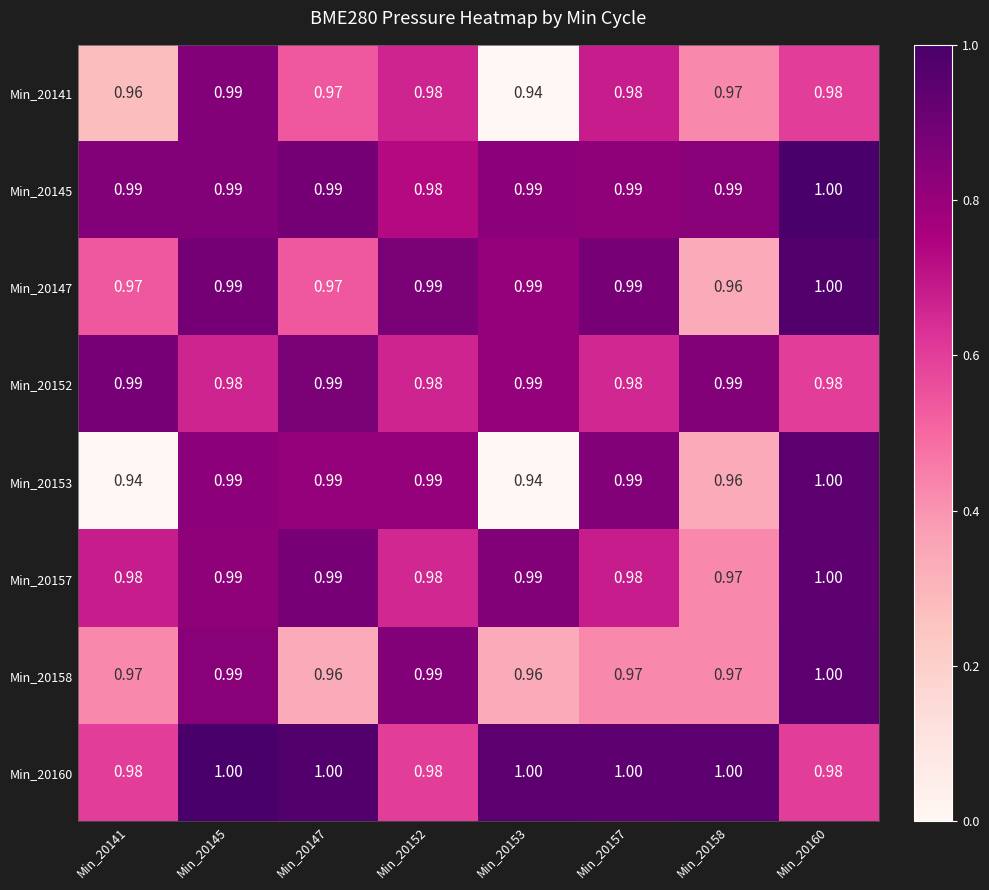

Is the value of Min_20141 at Min_20147 greater than the value of Min_20145 at Min_20145?

No